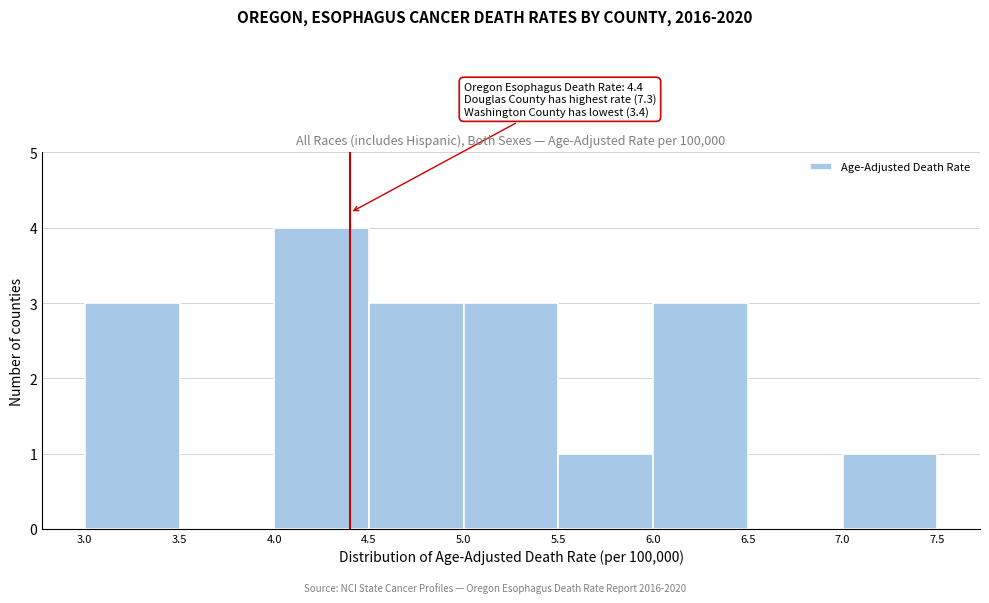

Which range on the x-axis has the tallest bar?

4.0 to 4.5